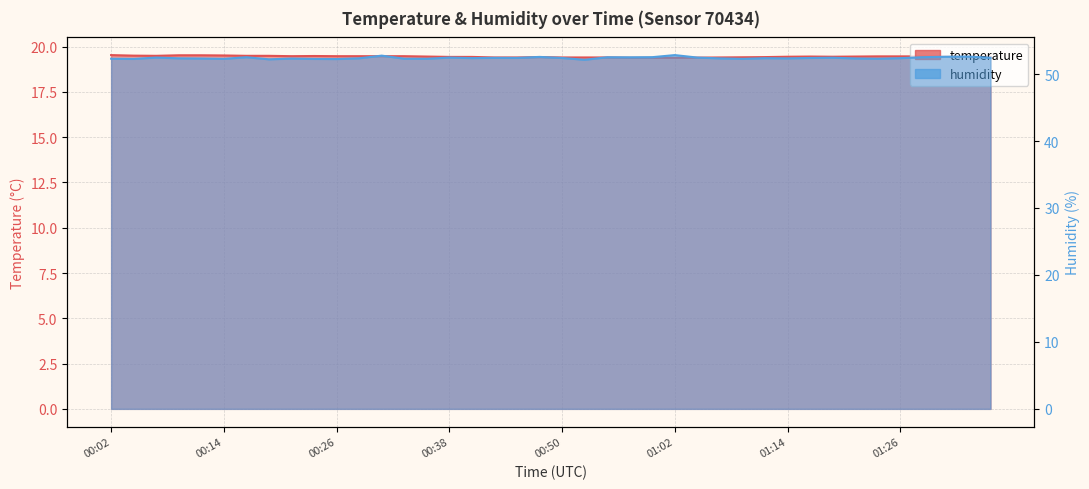

True or false: humidity and temperature intersect in this chart.

False